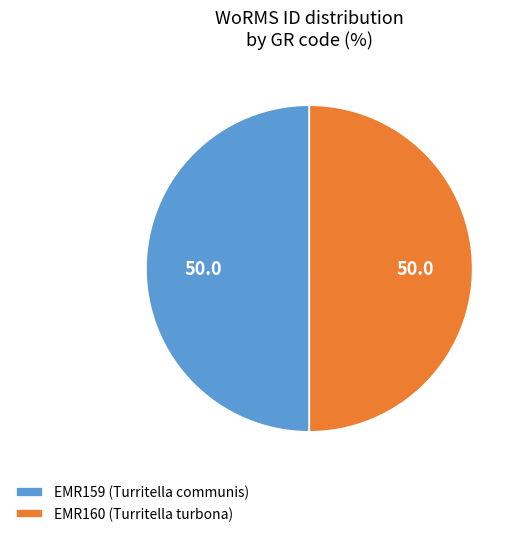

Combined, do EMR160 (Turritella turbona) and EMR159 (Turritella communis) account for over 50%?

Yes